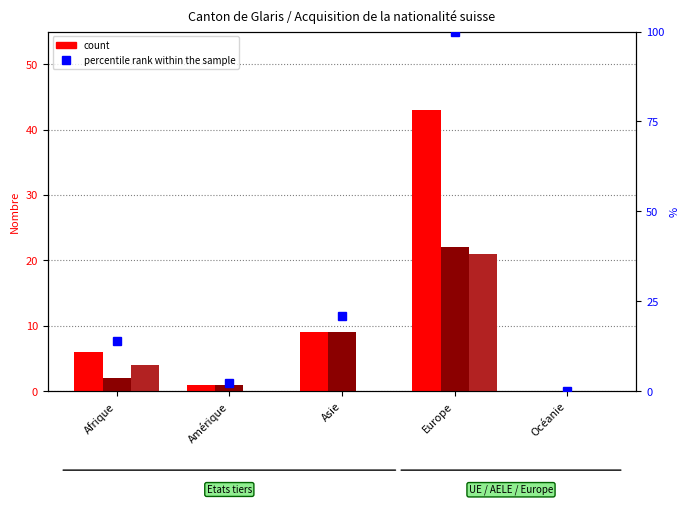

What is the sum of the Naturalisations facilitées values at Afrique and Europe?

25.0